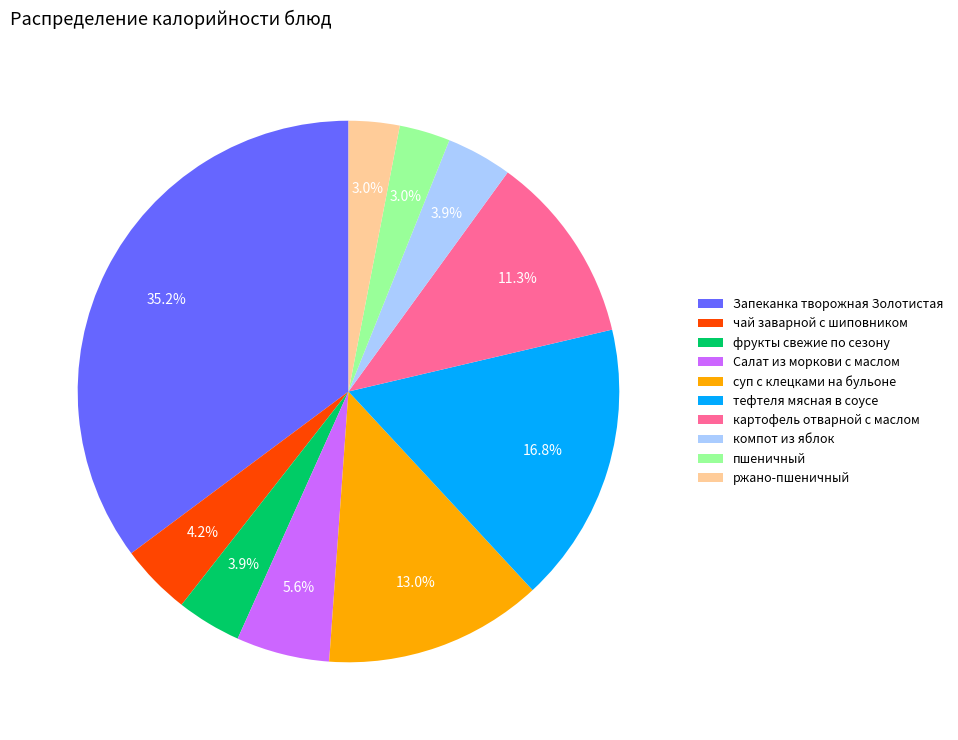

Is it true that картофель отварной с маслом is 25% of the pie?

False